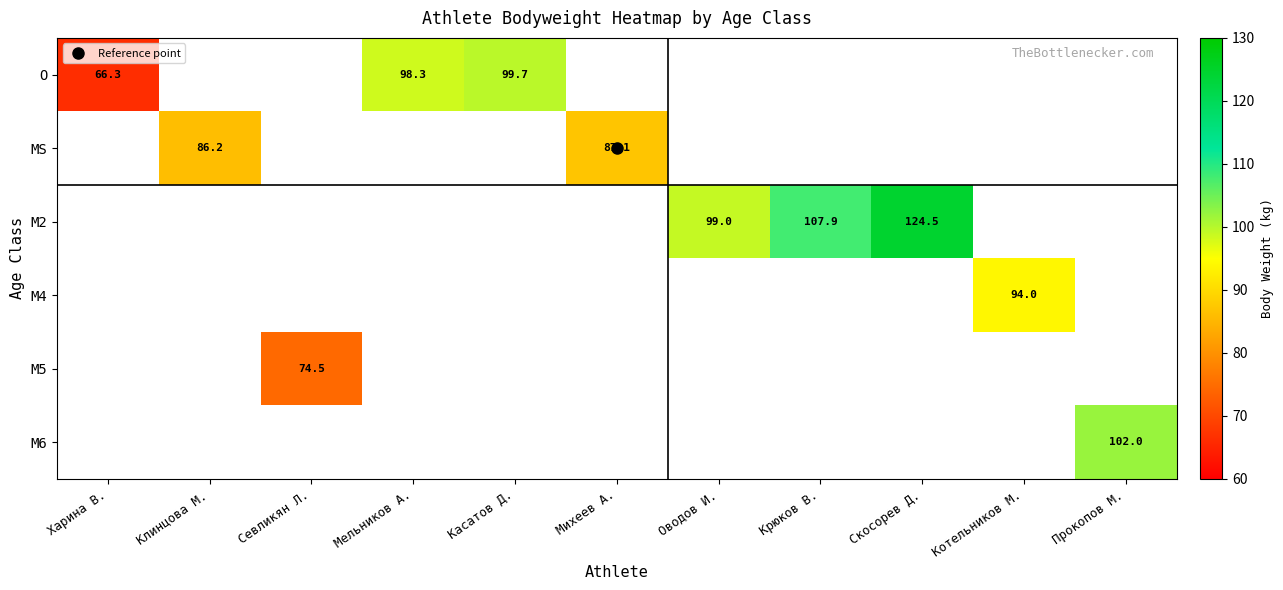

What is the greatest value displayed?

124.5